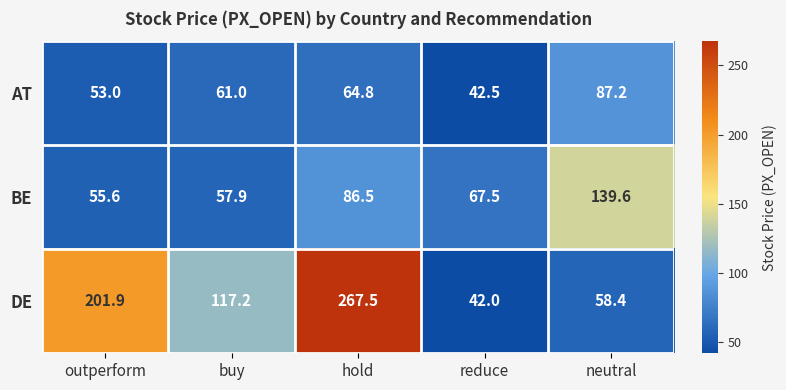

Between reduce and neutral, which series saw the biggest shift?

BE